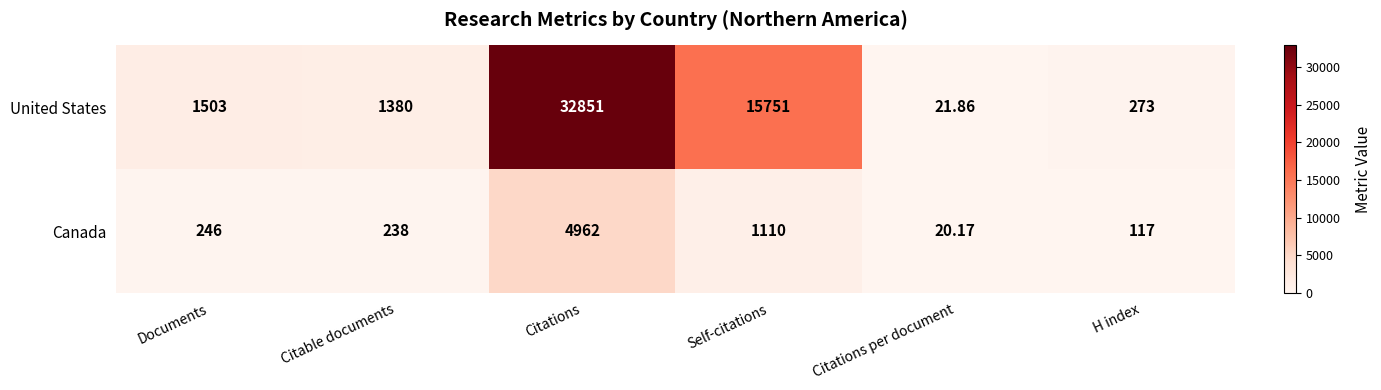

Rank the categories by United States value from lowest to highest.

Citations per document, H index, Citable documents, Documents, Self-citations, Citations